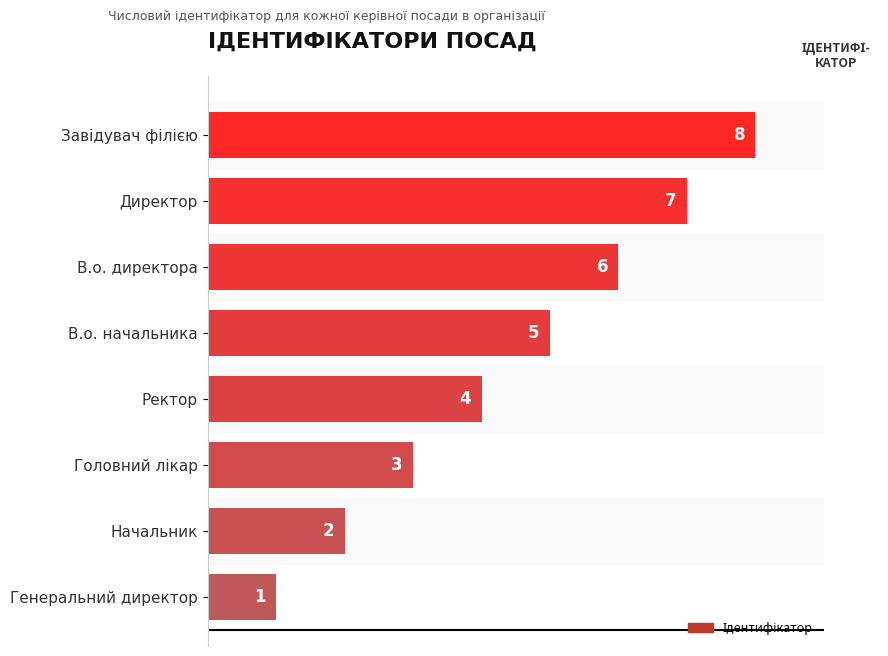

Which category has the lowest value across all series?

Генеральний директор